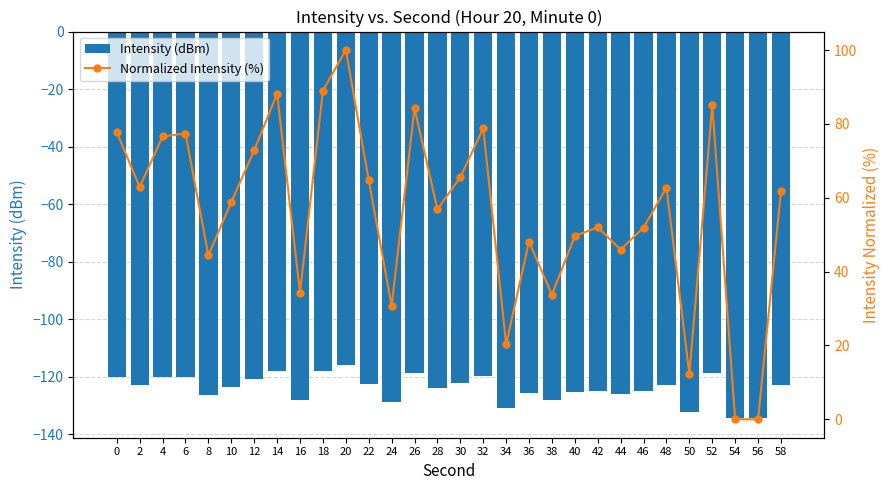

At which category is the sum across all series the highest?

20